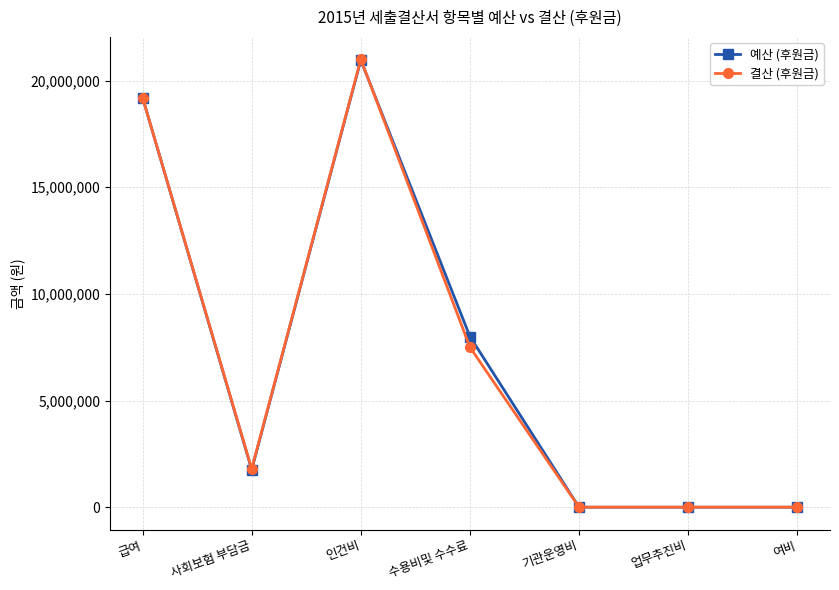

What is the total value across all series at 인건비?

41953420